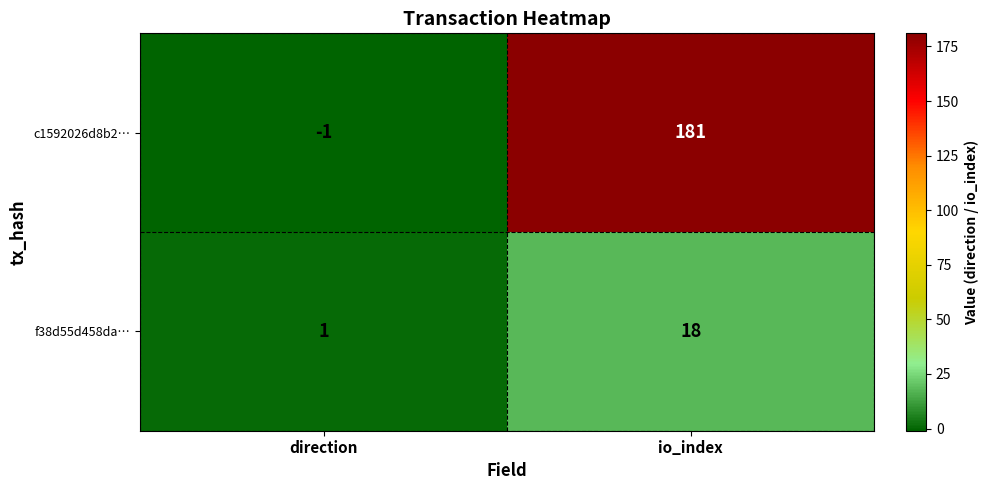

Which series has the largest total across all categories?

c1592026d8b2…